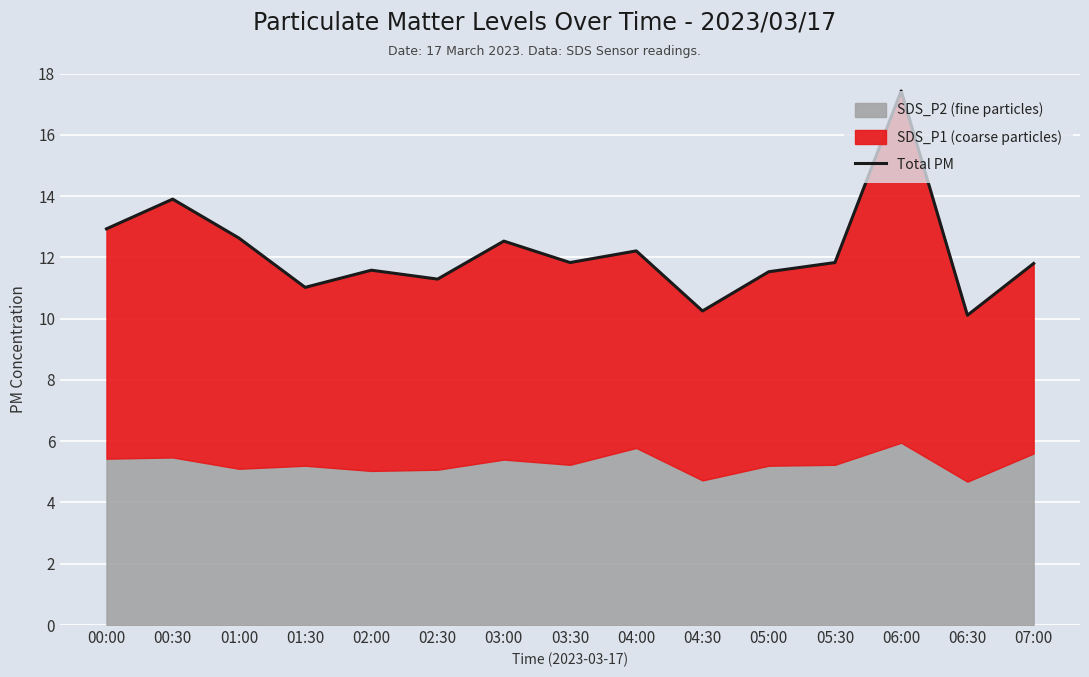

True or false: the data shows 11.6 at 02:00.

True